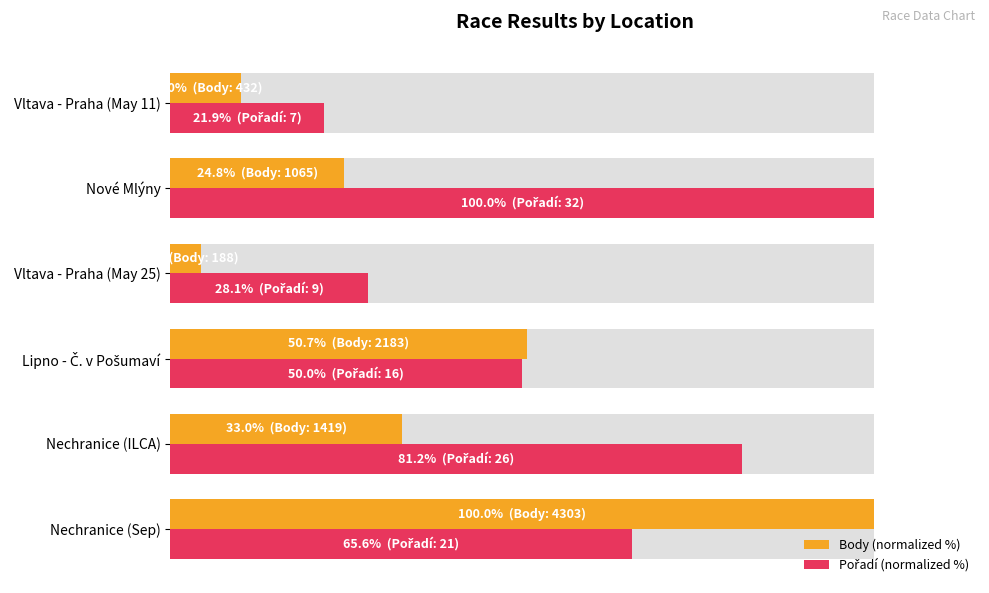

Which series has the largest range (max minus min)?

Body (normalized %)